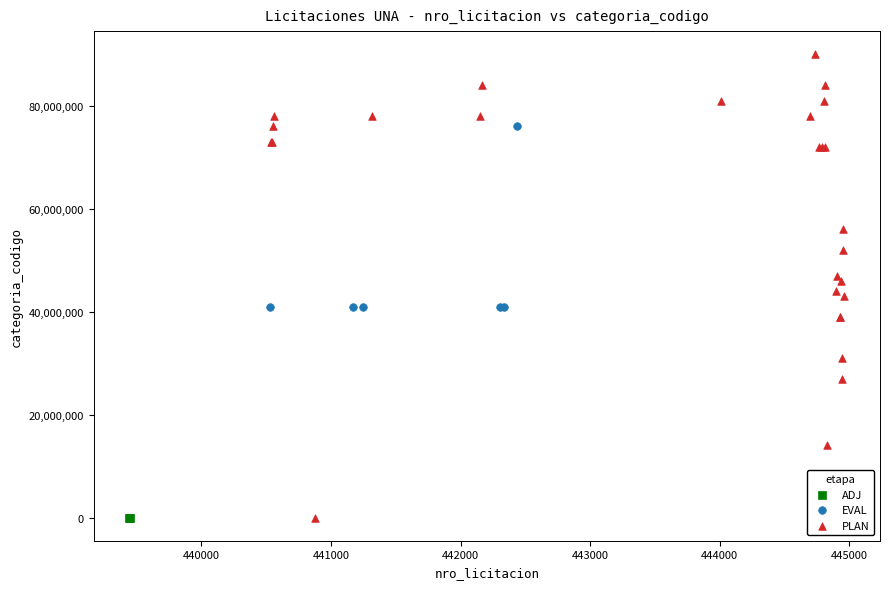

What are all the series names shown in the legend?

ADJ, EVAL, PLAN